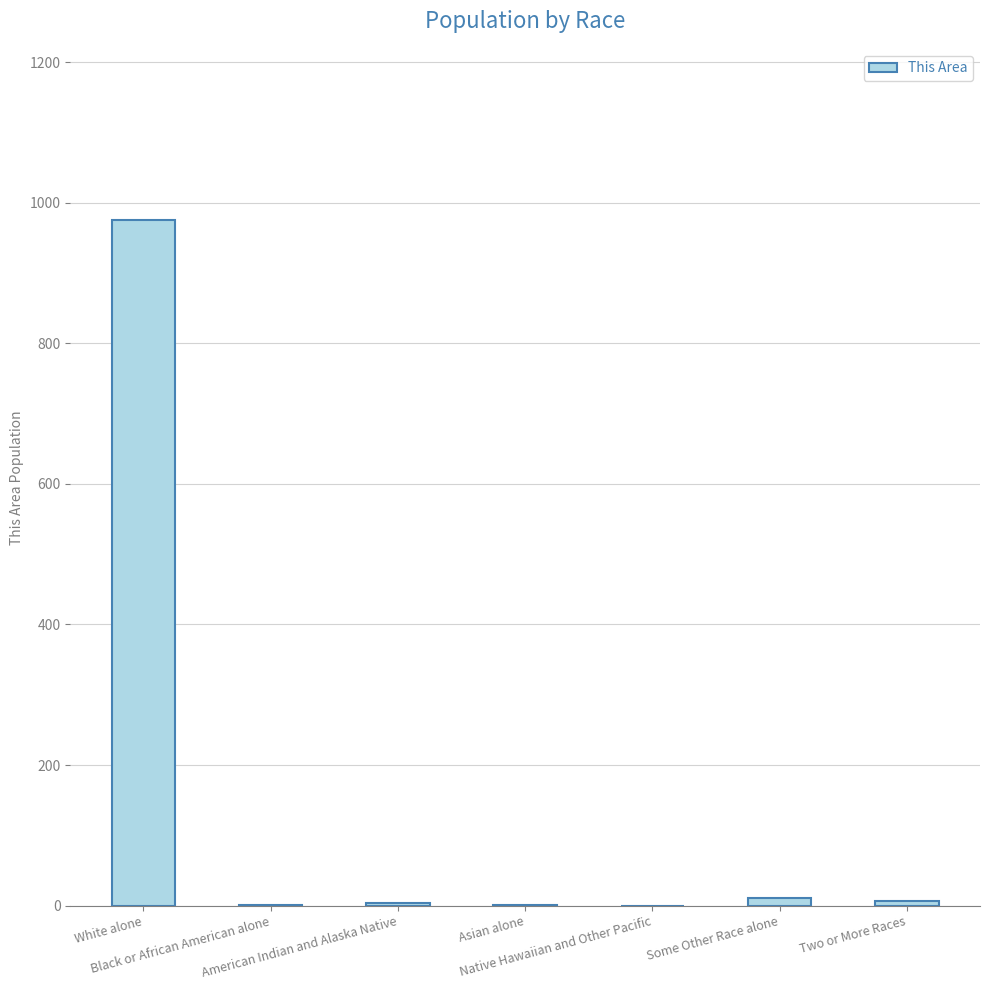

What is the greatest value displayed?

975